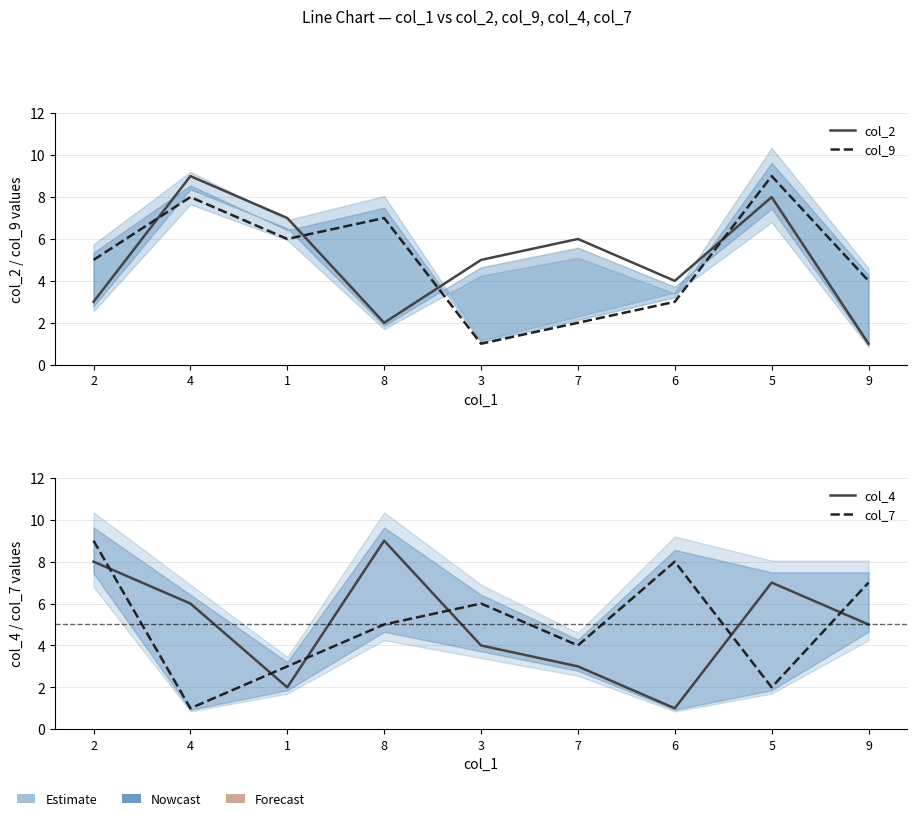

Is the value of col_9 at 2 greater than the value of col_4 at 7?

Yes